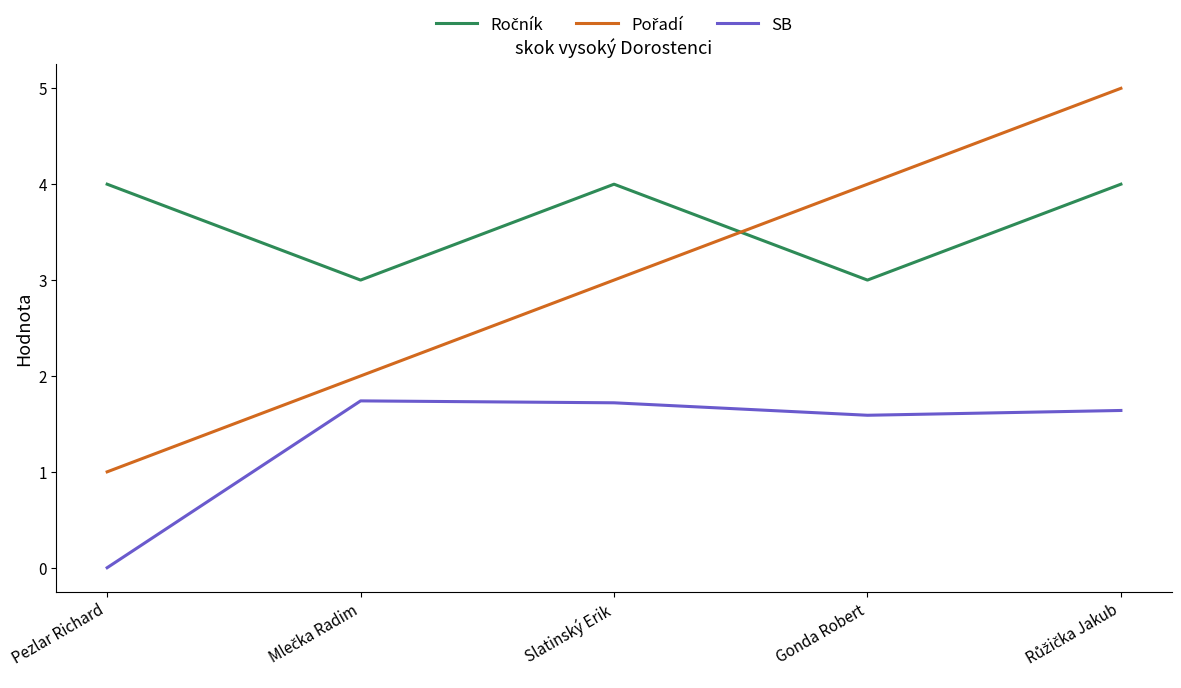

The SB series shows 1.7 at Slatinský Erik. True or false?

True